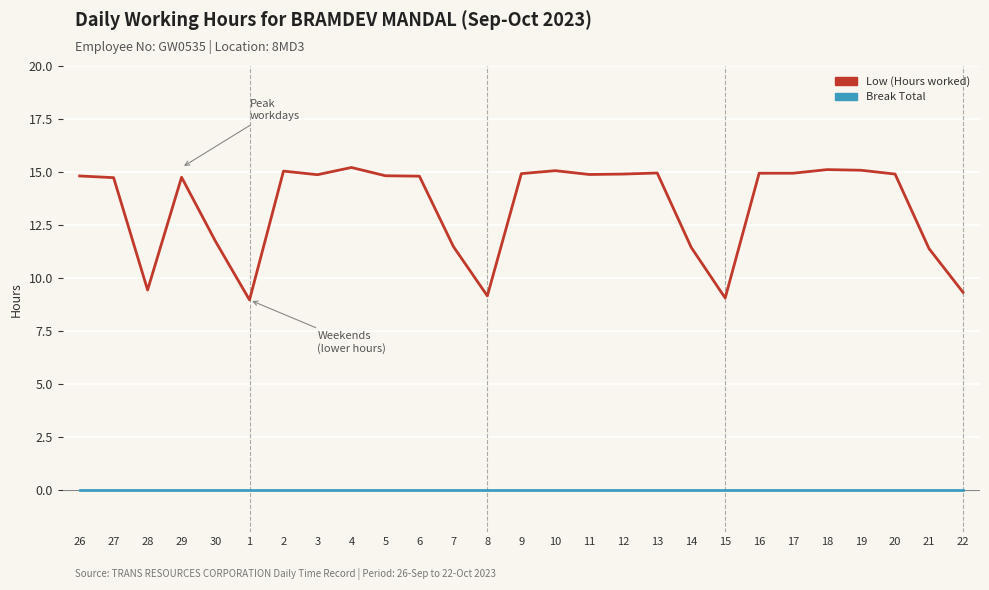

What is the total value across all series at 7?

11.5